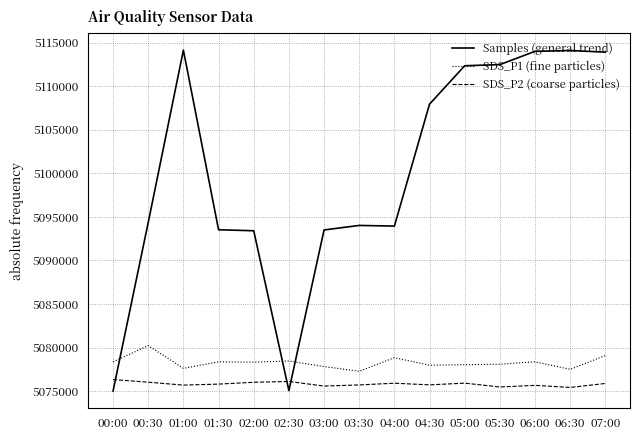

What is the sum of all SDS_P1 (fine particles) values?

286.6